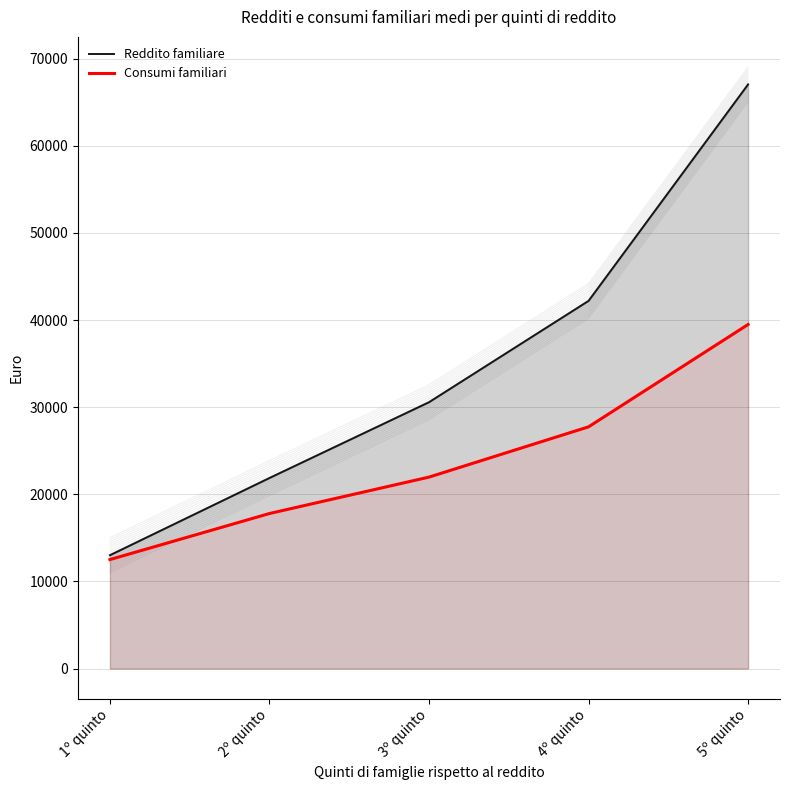

What is the sum of the Consumi familiari values at 2º quinto and 4º quinto?

45550